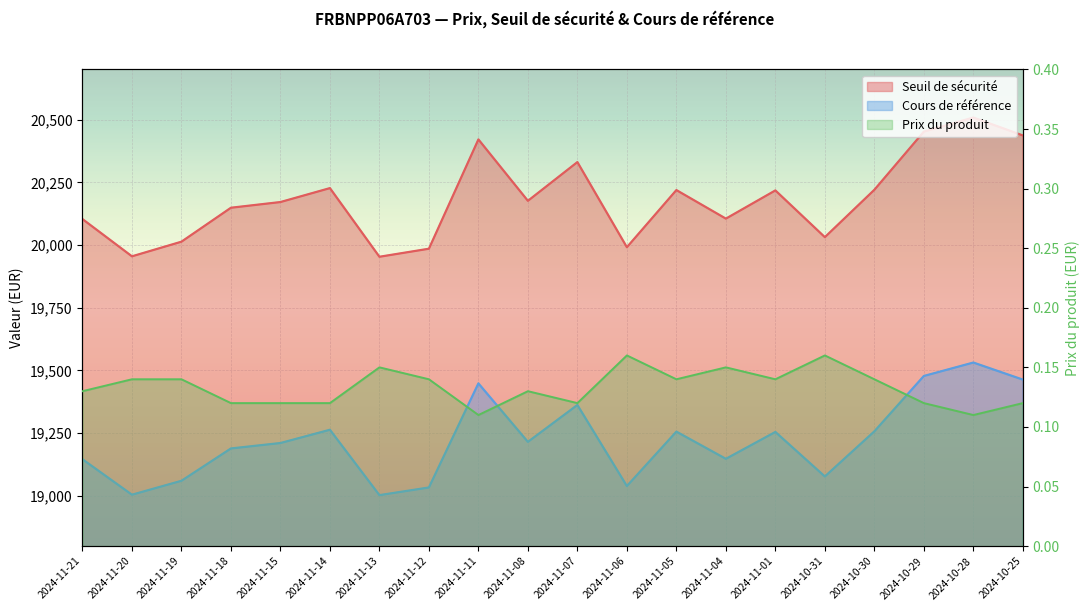

At 2024-10-31, list the series in order from largest to smallest.

Seuil de sécurité, Cours de référence, Prix du produit